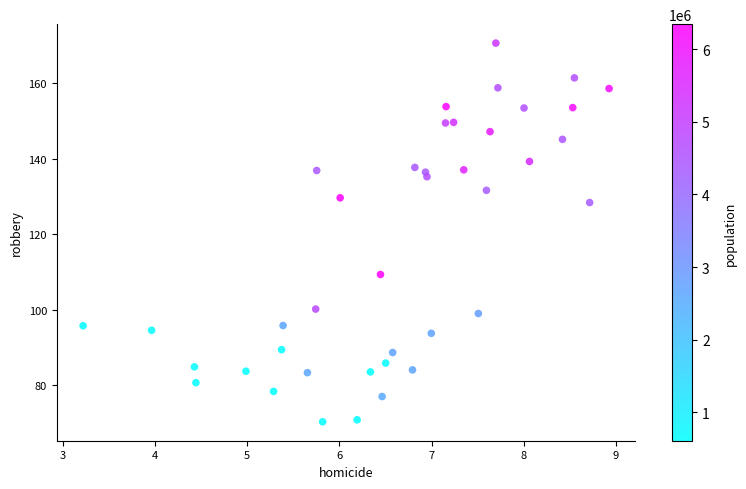

What Y value in the scatter plot is closest to 120?

128.4